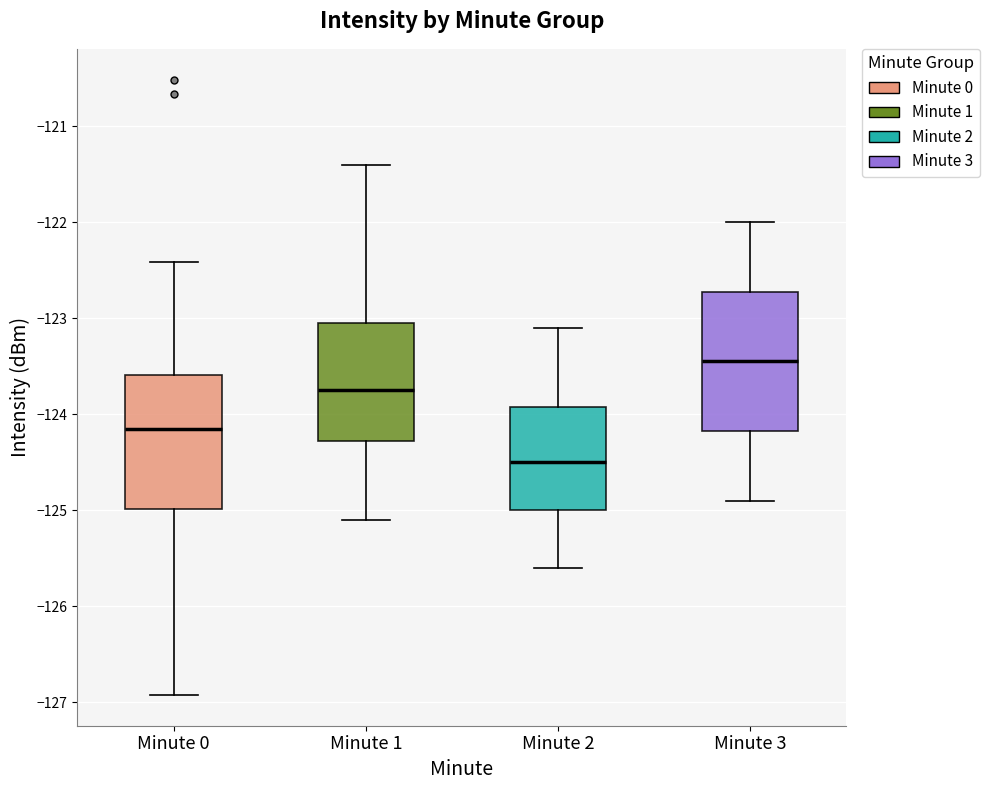

Reading left to right, transcribe this box plot: for each box, give where its median line is, the range the box spans, and where its two whiskers end, as read against the y-axis. The values are not printed on the chart, so give them approximately, as read against the axis.

Minute 0: median -124.1, box -125.0 to -123.6, whiskers -126.9 to -122.4
Minute 1: median -123.7, box -124.3 to -123.0, whiskers -125.1 to -121.4
Minute 2: median -124.5, box -125.0 to -123.9, whiskers -125.6 to -123.1
Minute 3: median -123.4, box -124.2 to -122.7, whiskers -124.9 to -122.0